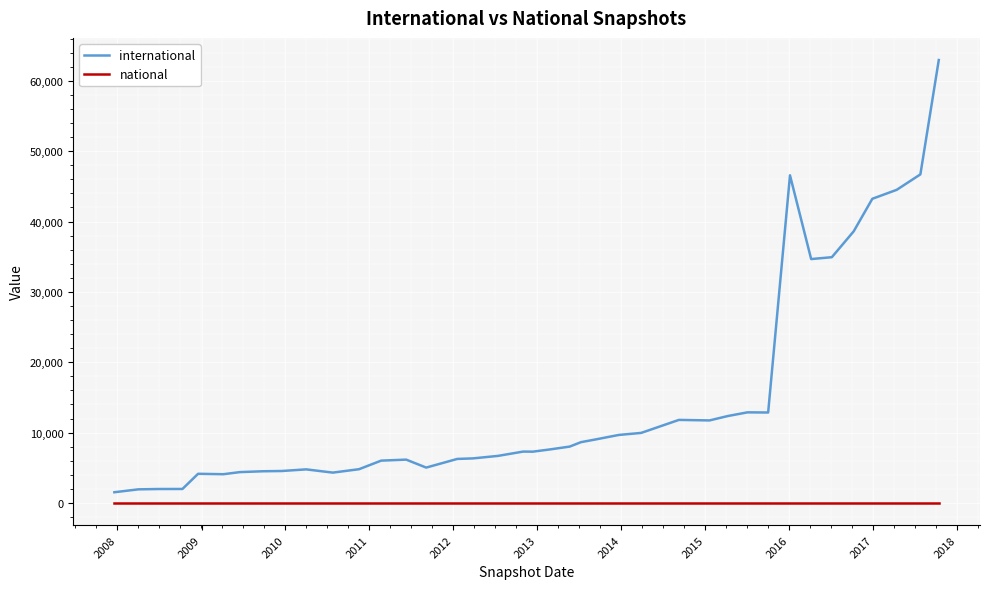

True or false: international and national cross at least once.

False